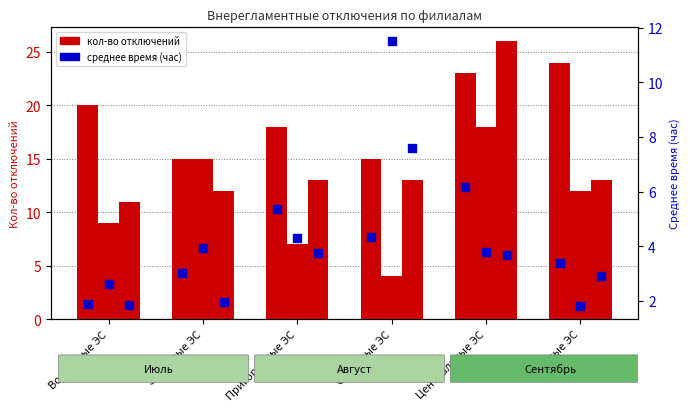

What is the total value across all series at Центральные ЭС?

80.7